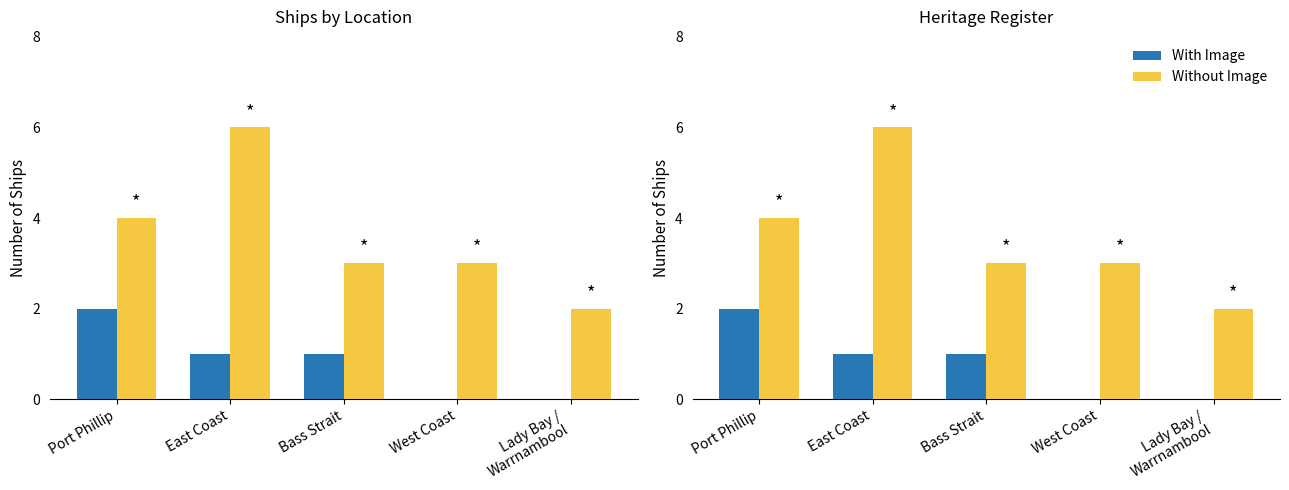

What are all the series names shown in the legend?

With Image, Without Image